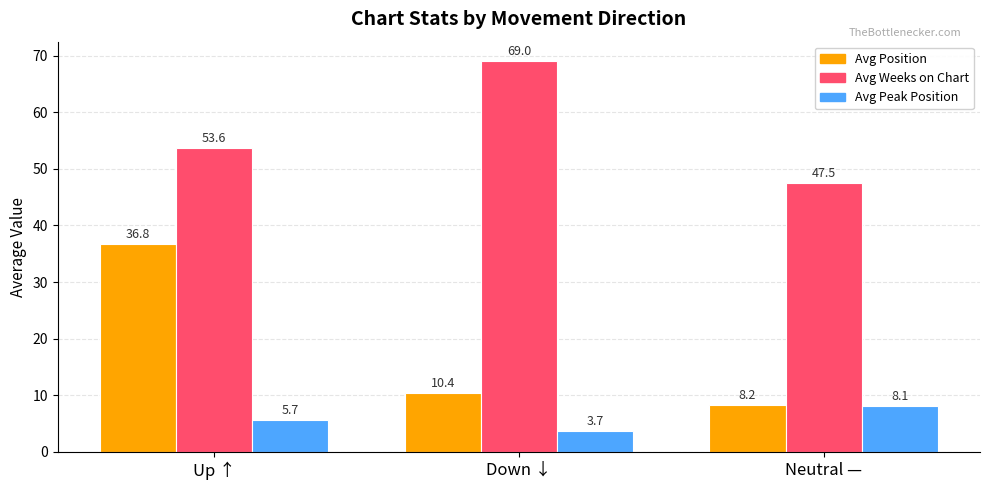

Reading right to left, list all the values displayed in this chart.

Avg Position: 8.2	10.4	36.8
Avg Weeks on Chart: 47.5	69.0	53.6
Avg Peak Position: 8.1	3.7	5.7